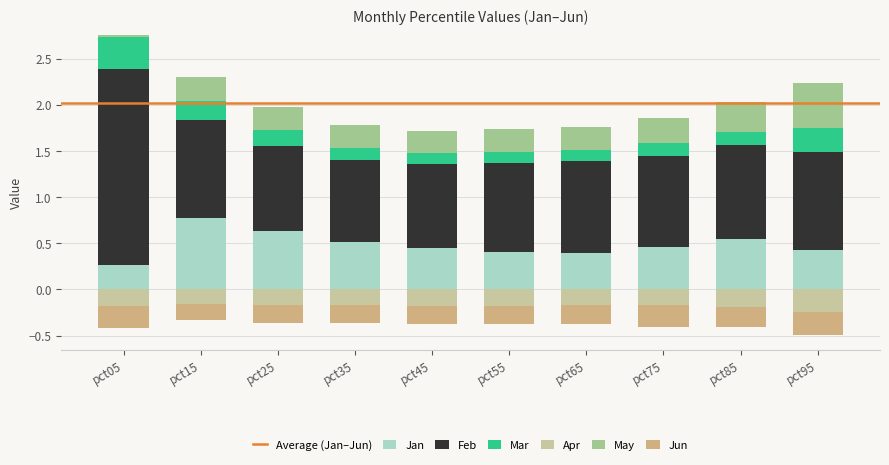

Reading left to right, extract all data points from this chart.

Jan: 0.3	0.8	0.6	0.5	0.4	0.4	0.4	0.5	0.5	0.4
Feb: 2.1	1.1	0.9	0.9	0.9	1.0	1.0	1.0	1.0	1.1
Mar: 0.3	0.2	0.2	0.1	0.1	0.1	0.1	0.1	0.1	0.3
Apr: -0.2	-0.2	-0.2	-0.2	-0.2	-0.2	-0.2	-0.2	-0.2	-0.2
May: 0.0	0.3	0.3	0.2	0.2	0.3	0.3	0.3	0.3	0.5
Jun: -0.2	-0.2	-0.2	-0.2	-0.2	-0.2	-0.2	-0.2	-0.2	-0.3